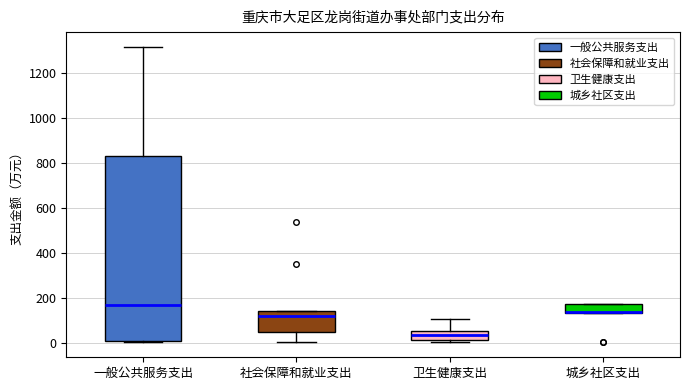

Reading left to right, read every box against the y-axis: the position of its median line, the range the box covers, and the ends of its whiskers. The values are not printed on the chart, so give them approximately, as read against the axis.

一般公共服务支出: median 160, box 20 to 840, whiskers 0 to 1320
社会保障和就业支出: median 120, box 60 to 140, whiskers 0 to 140
卫生健康支出: median 40, box 20 to 60, whiskers 0 to 100
城乡社区支出: median 140 (just above the box's lower edge), box 140 to 180, whiskers 140 to 180